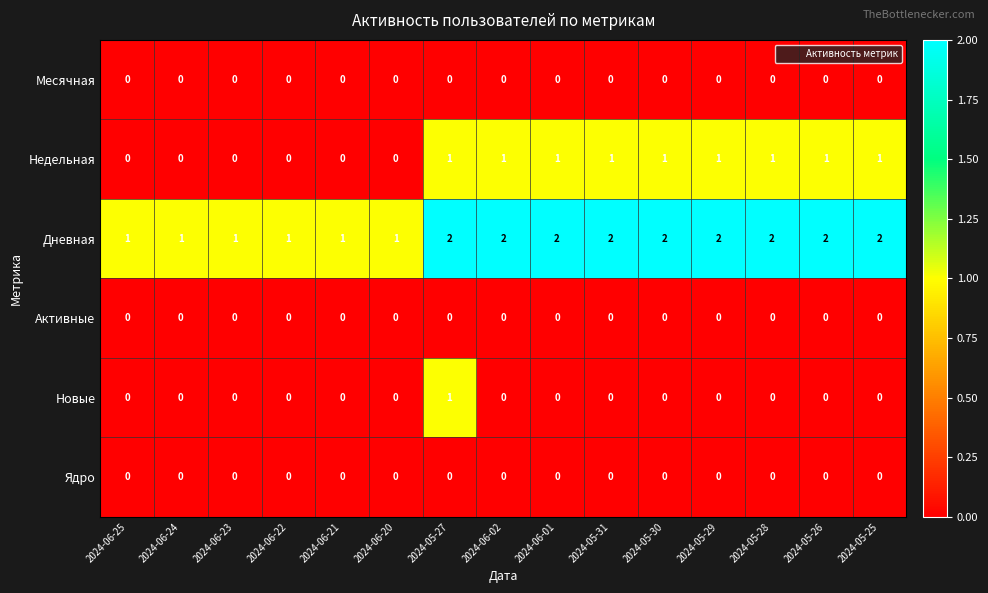

What is the spread (max minus min) of values at 2024-06-22?

1